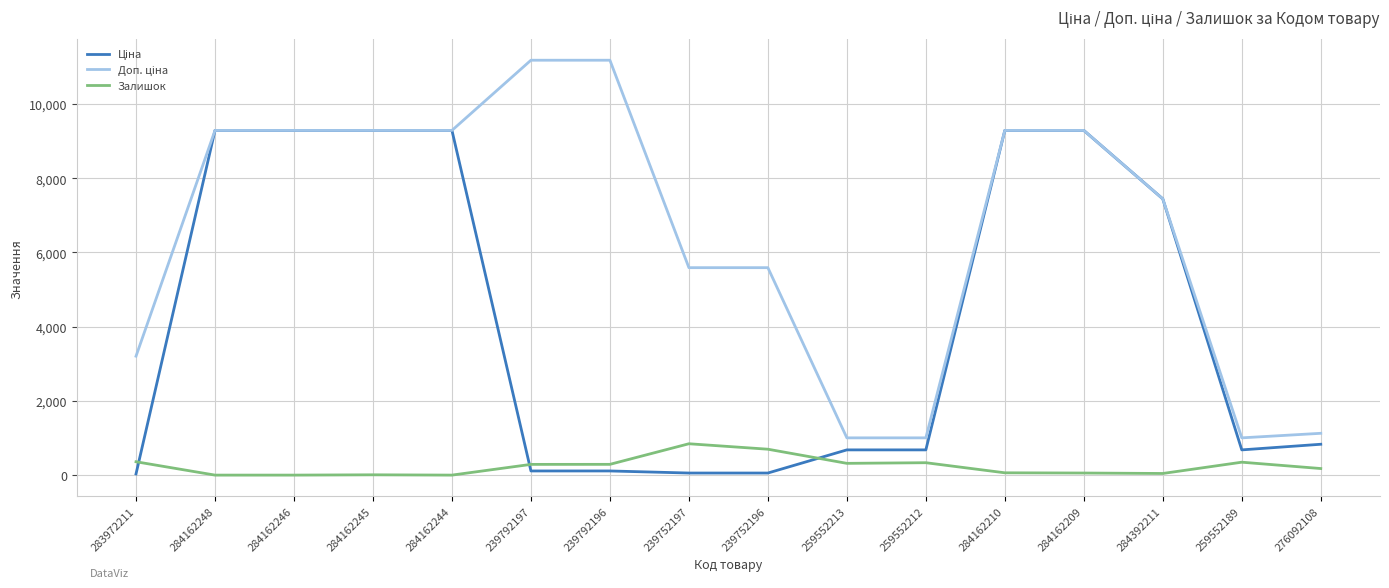

True or false: Залишок has a value of 1431.0 at 239752197.

False